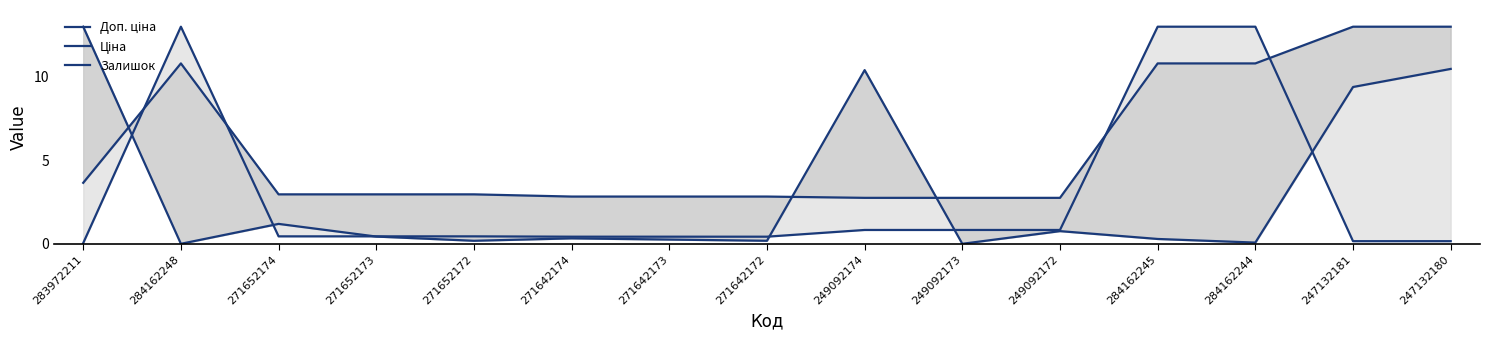

Which series ends up on top after the final intersection of Ціна and Залишок?

Залишок